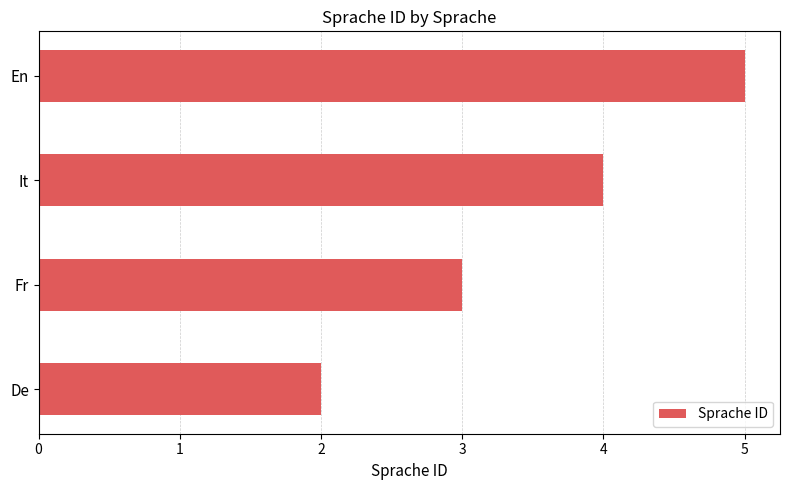

What is the difference between the maximum and minimum values?

3